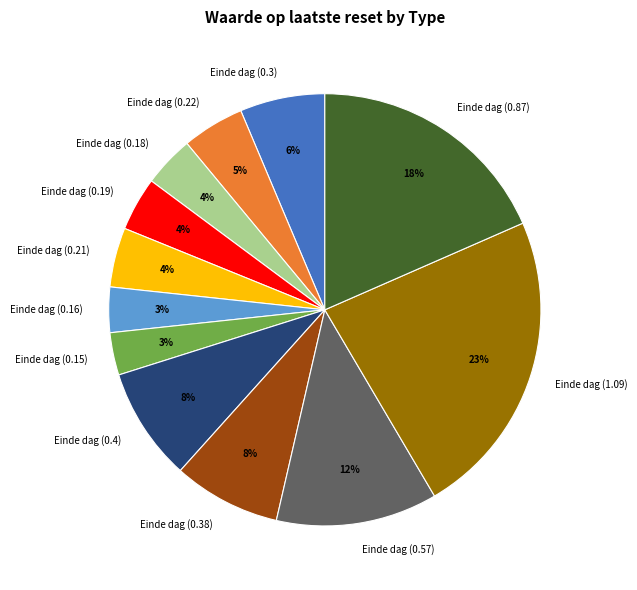

To the nearest percent, what percentage of the pie is Einde dag (0.21)?

4%